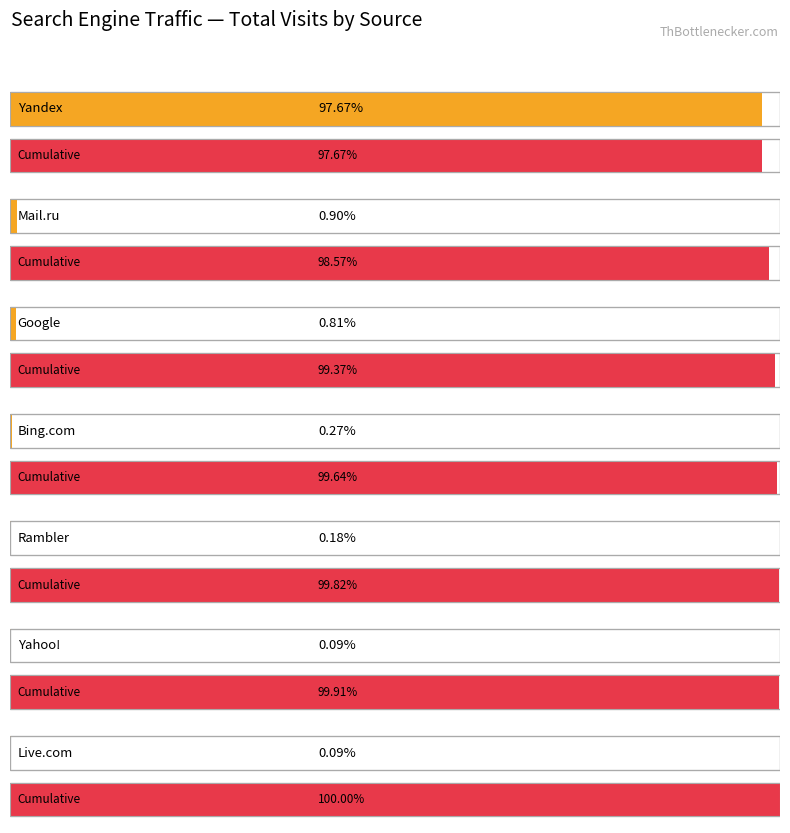

What position from the left is Yahoo!?

6